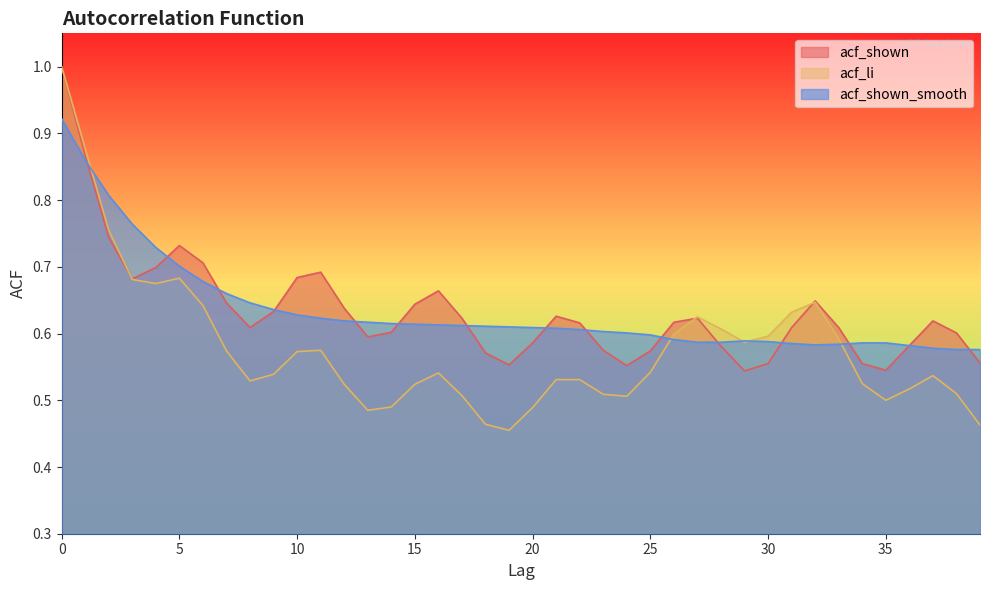

Which category has the lowest value in the acf_shown_smooth series?

38